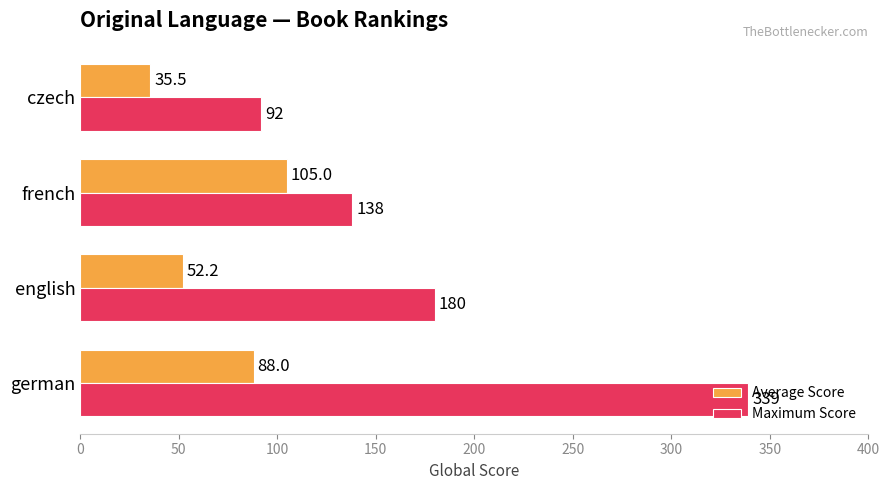

Is it true that Maximum Score equals 129.7 at czech?

False